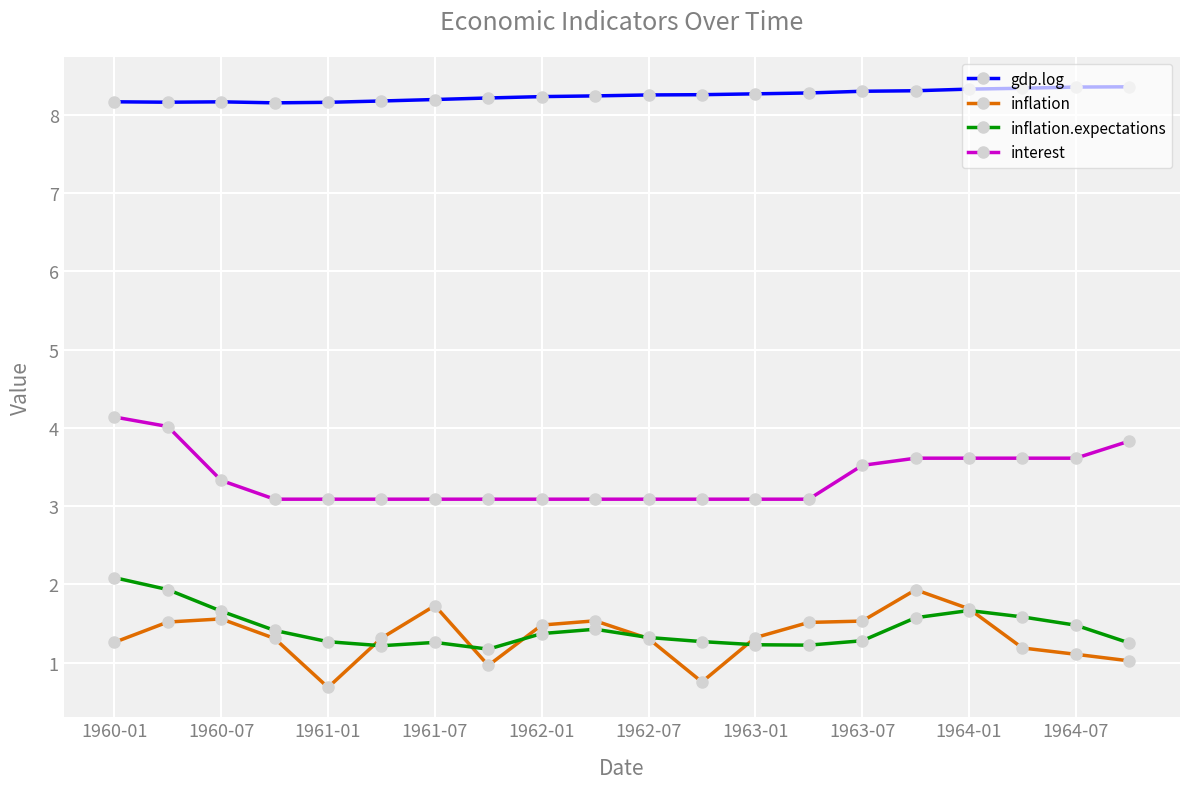

Count the number of data series in this chart.

4